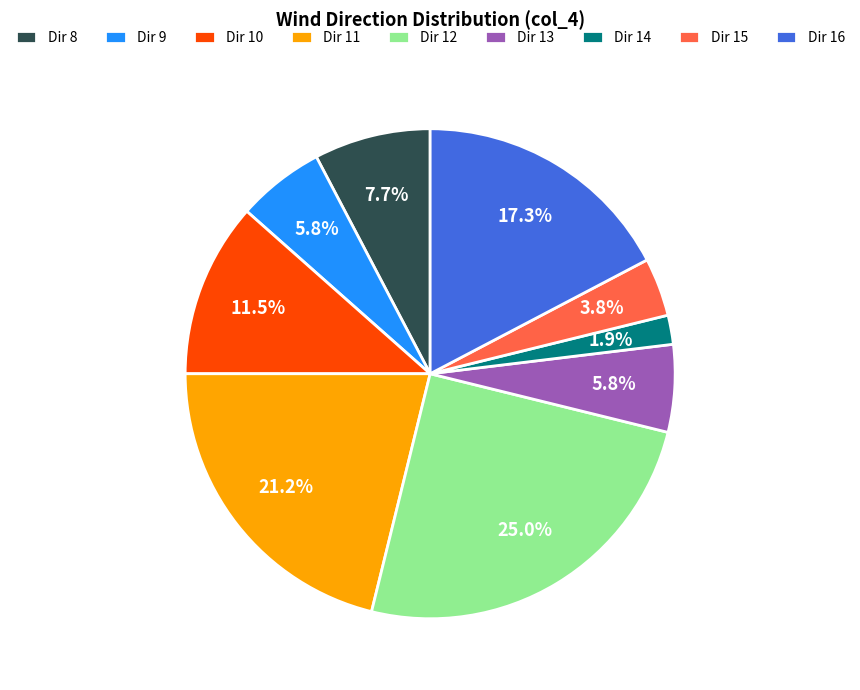

Which has a higher value, Dir 8 or Dir 11?

Dir 11